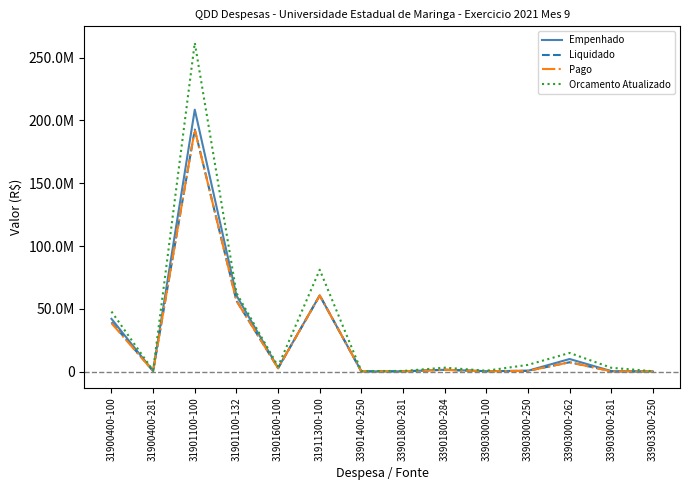

At which category is the sum across all series the highest?

31901100-100